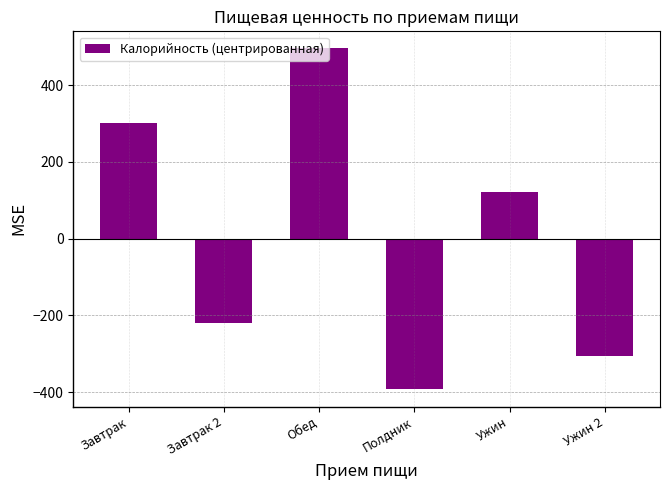

At which label is the value closest to 51?

Ужин